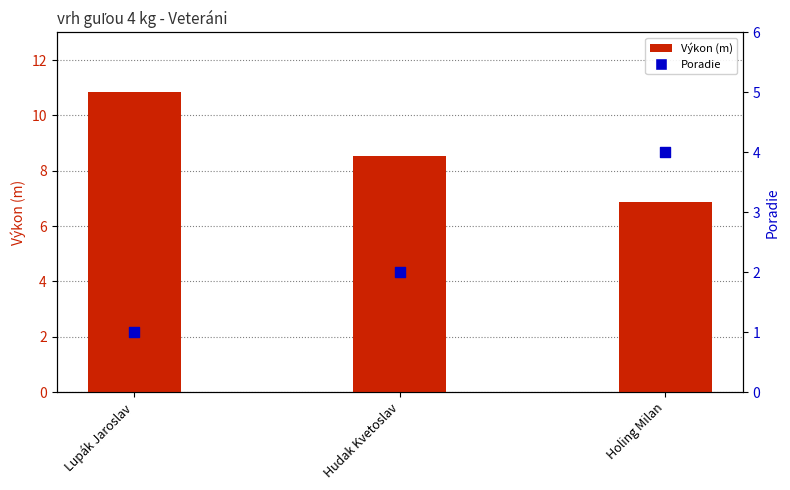

At which category is the sum across all series the highest?

Lupák Jaroslav